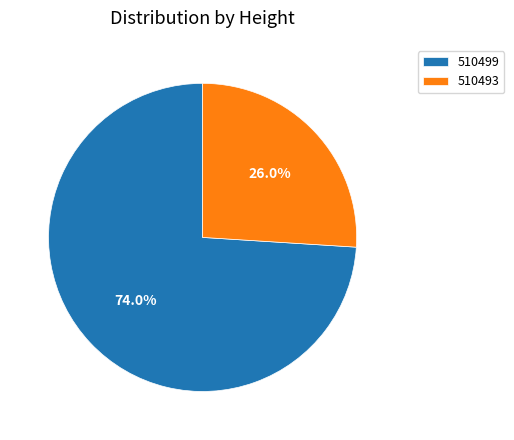

Do 510499 and 510493 together represent more than half of the pie?

Yes